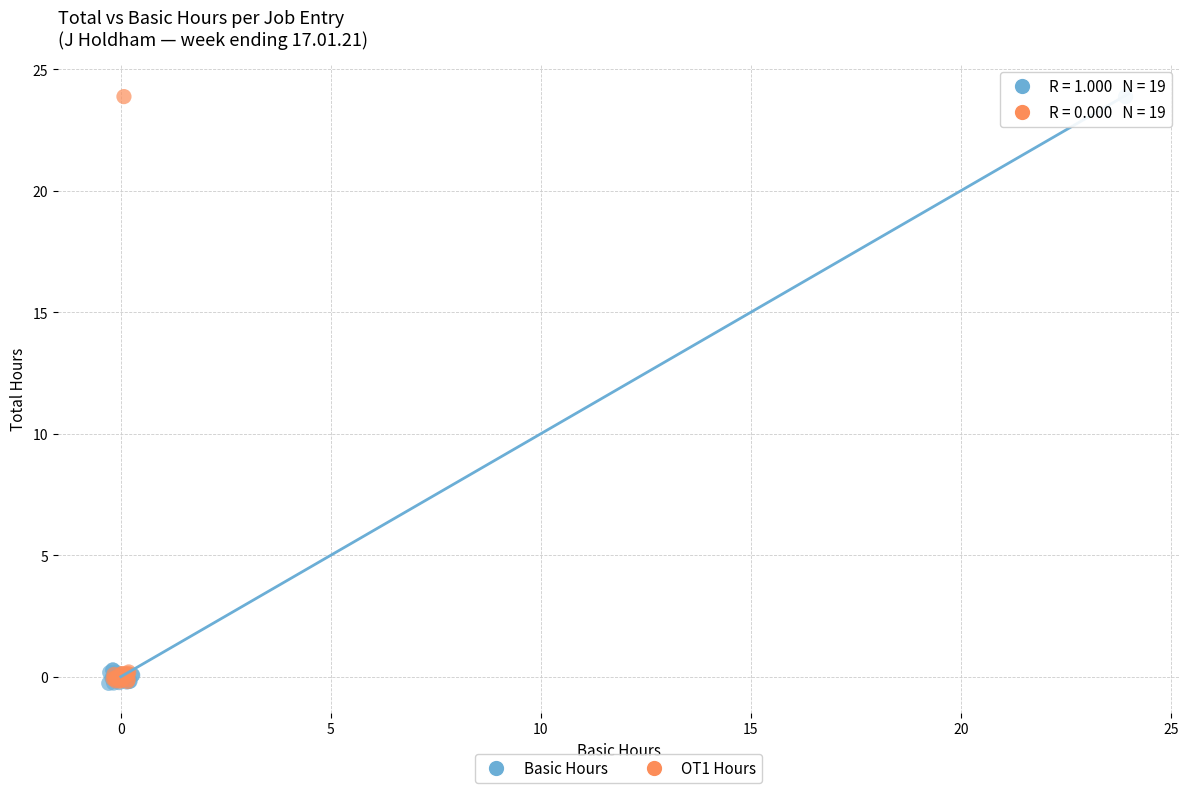

Which series has the widest spread of Y values?

Basic Hours